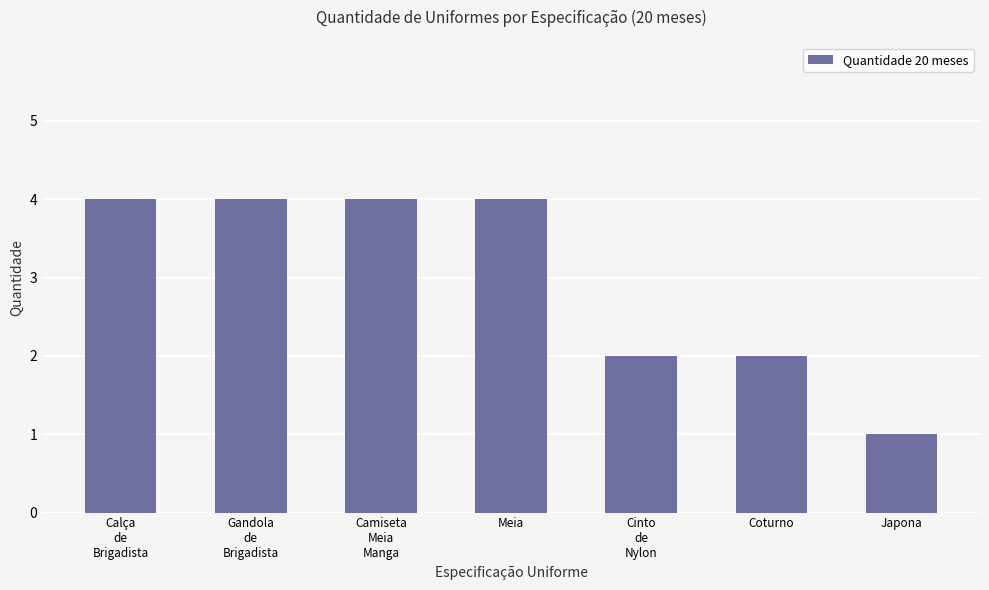

Approximately how many times larger is the value at Coturno compared to Gandola
de
Brigadista?

0.5